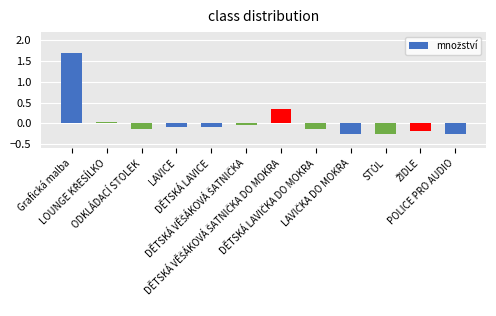

What is the sum of all values?

0.7